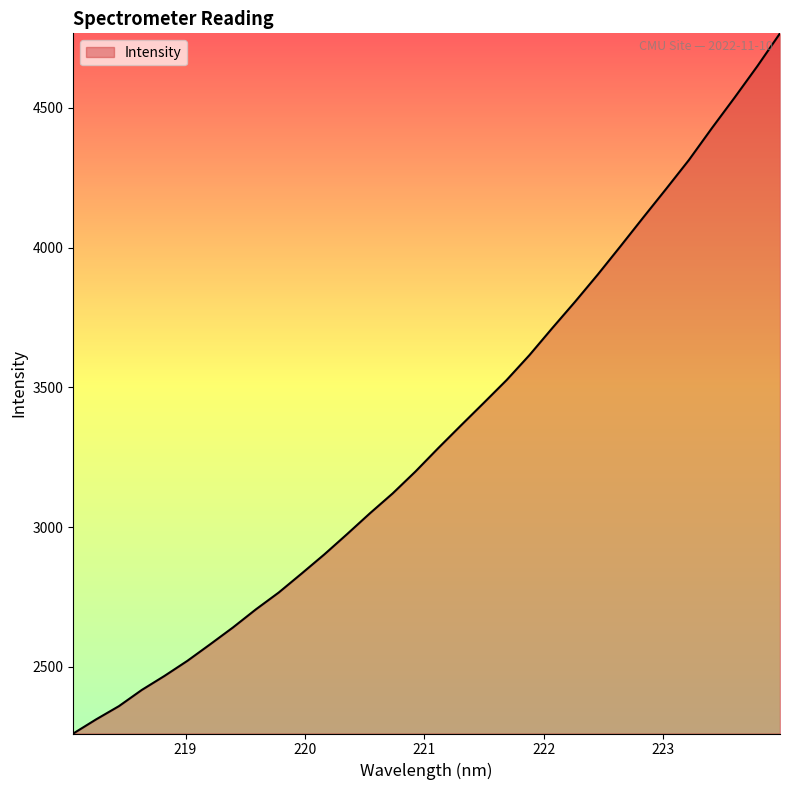

What is the minimum value shown in the chart?

2261.9